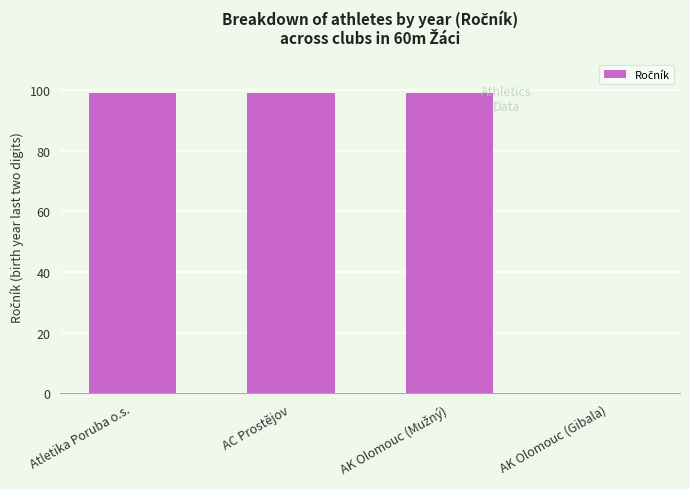

The value at AC Prostějov is 49. True or false?

False